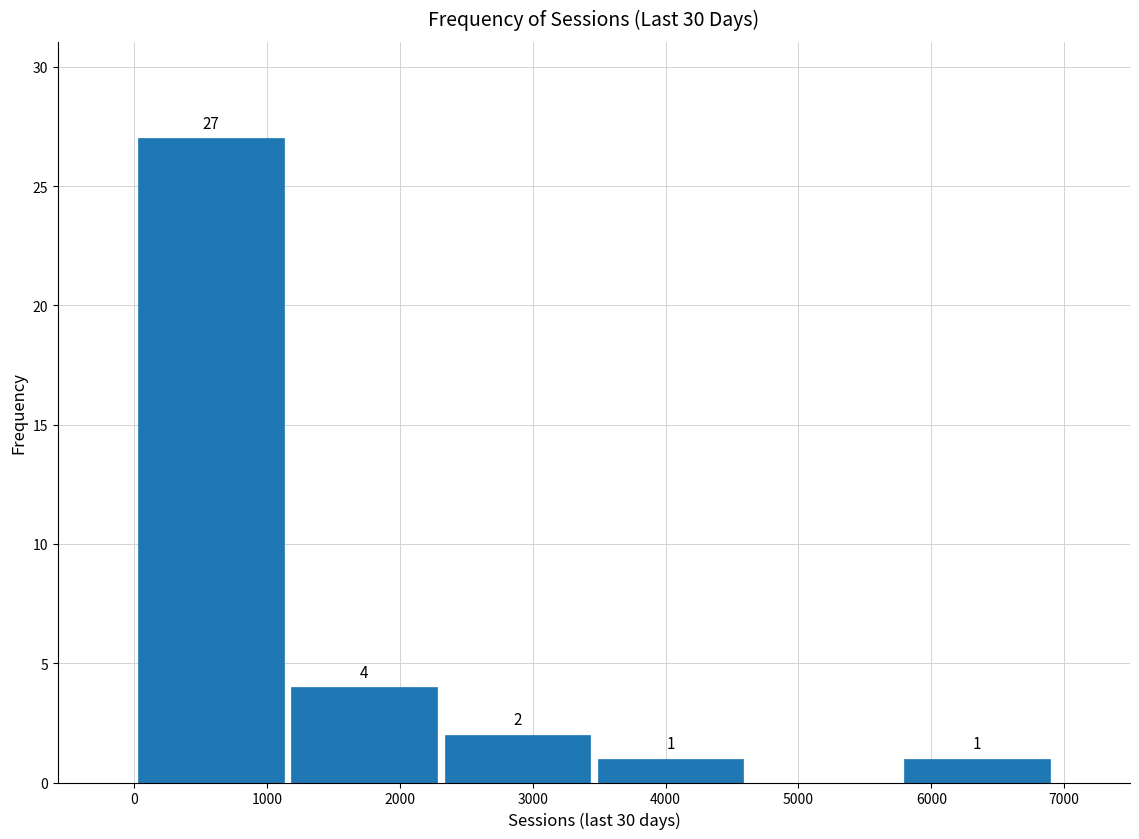

Over which range of the x-axis is the bar tallest?

0 to 1200